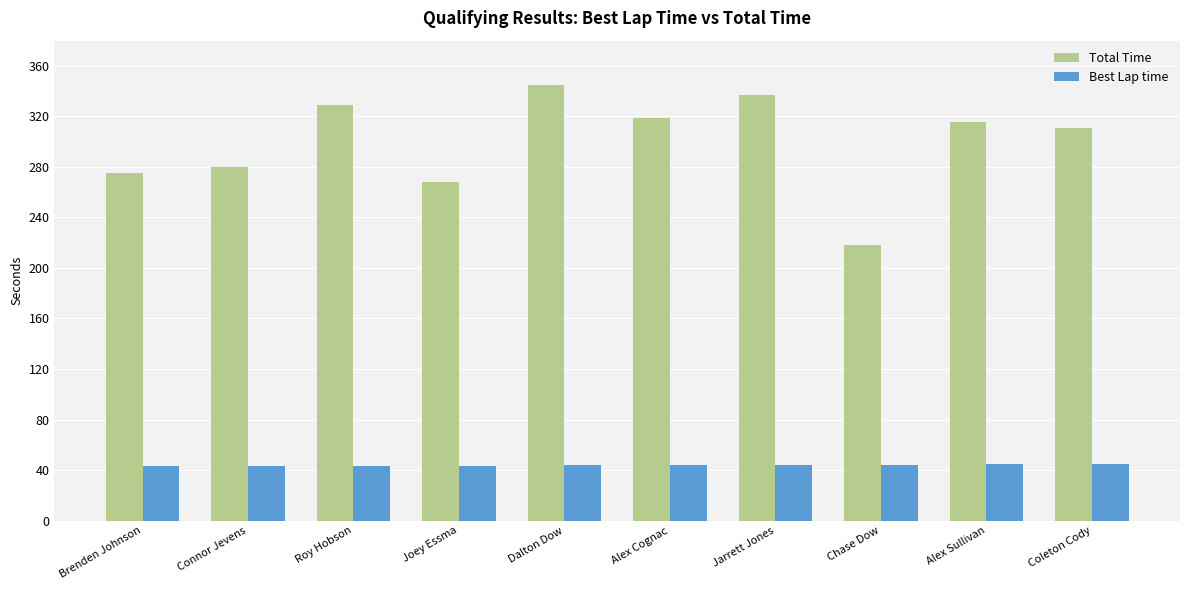

What is the sum of the Best Lap time values at Joey Essma and Alex Cognac?

87.6